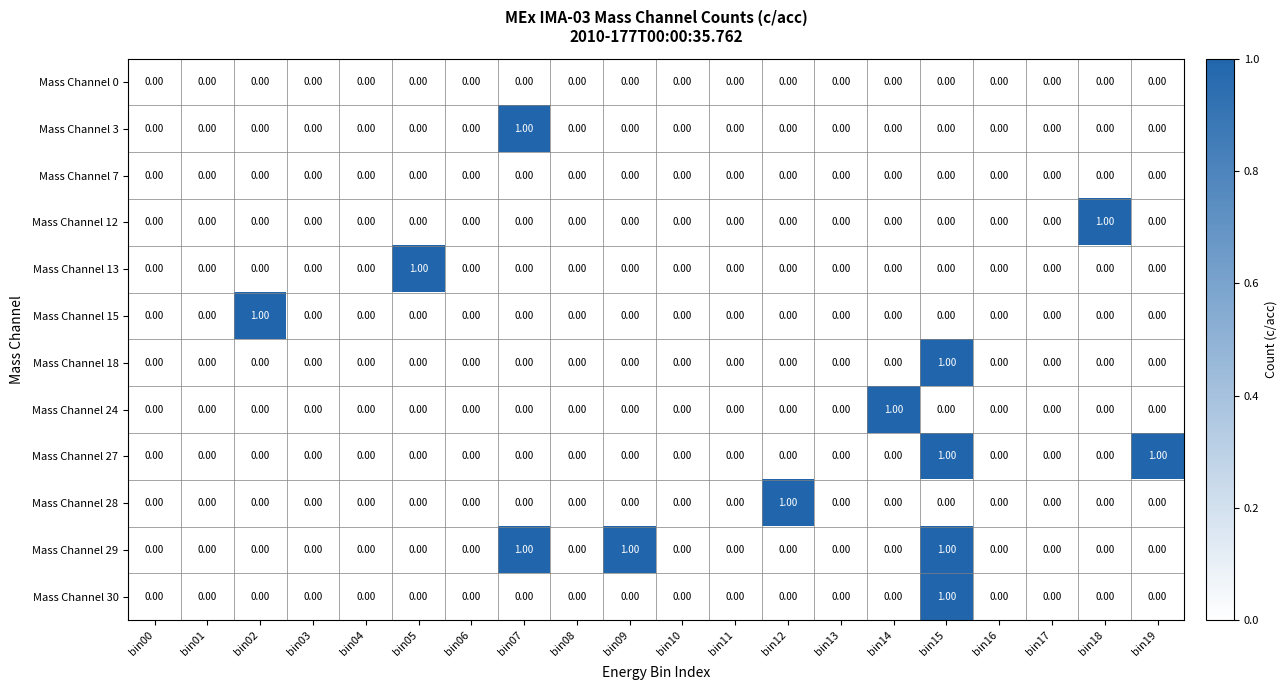

Which series has the largest total across all categories?

Mass Channel 29